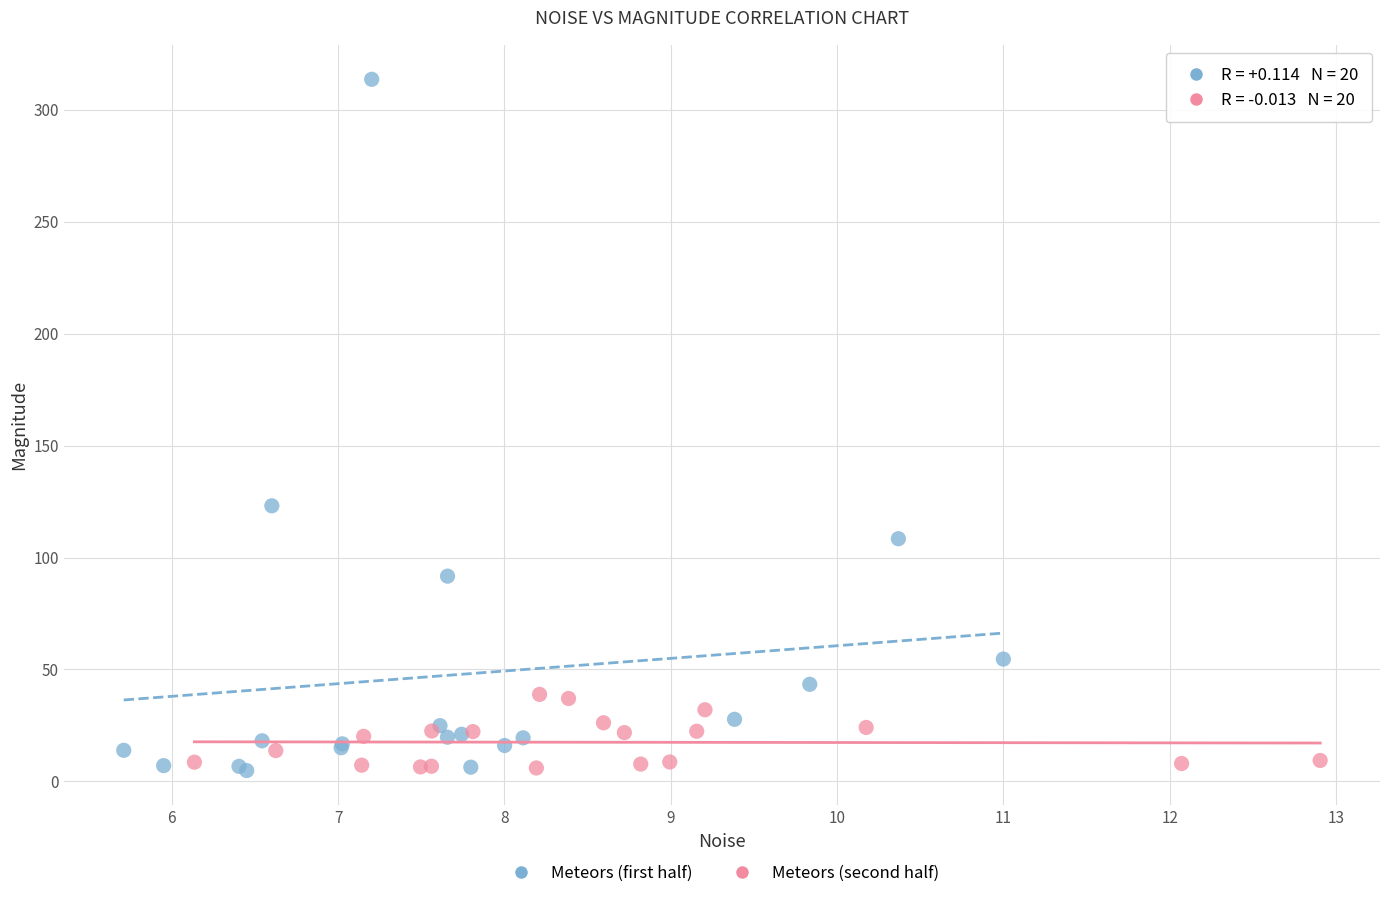

What are all the series names shown in the legend?

Meteors (first half), Meteors (second half)